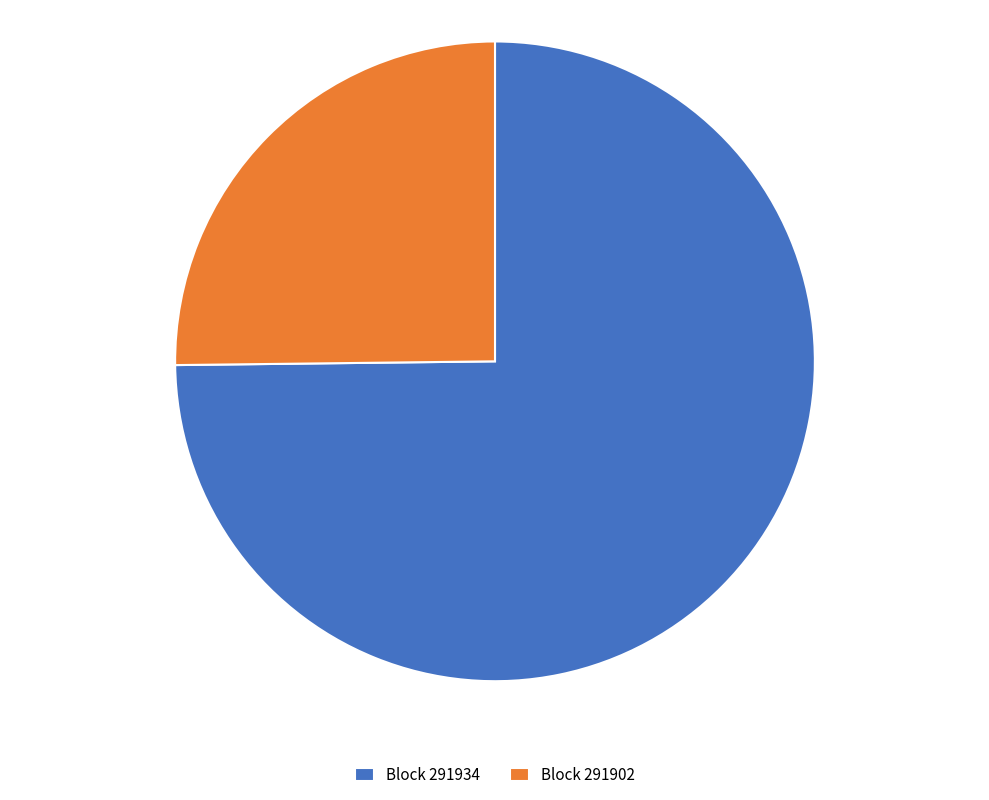

Rank the categories by value from lowest to highest.

Block 291902, Block 291934